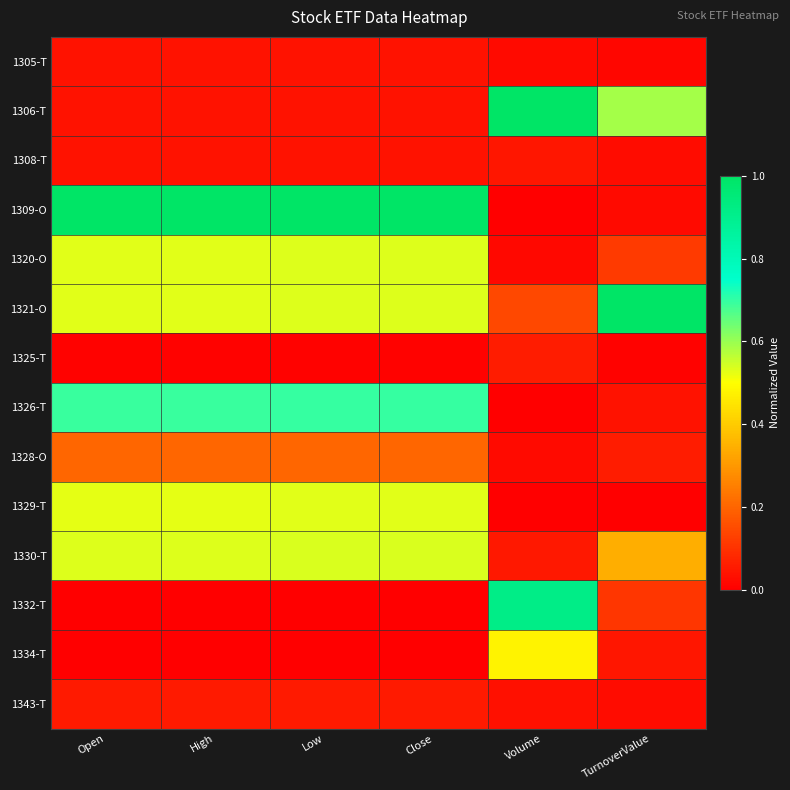

At Open, list the series in order from smallest to largest.

1334-T, 1332-T, 1325-T, 1308-T, 1306-T, 1305-T, 1343-T, 1328-O, 1329-T, 1320-O, 1321-O, 1330-T, 1326-T, 1309-O